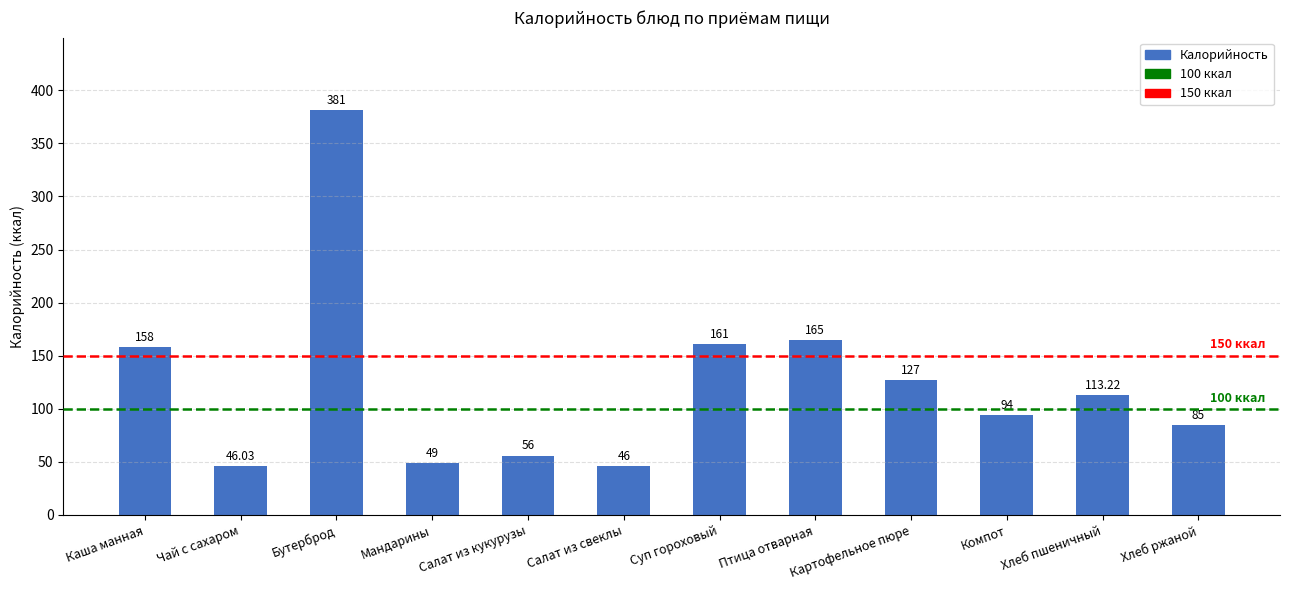

What is the value of the 3rd bar from the left?

381.0